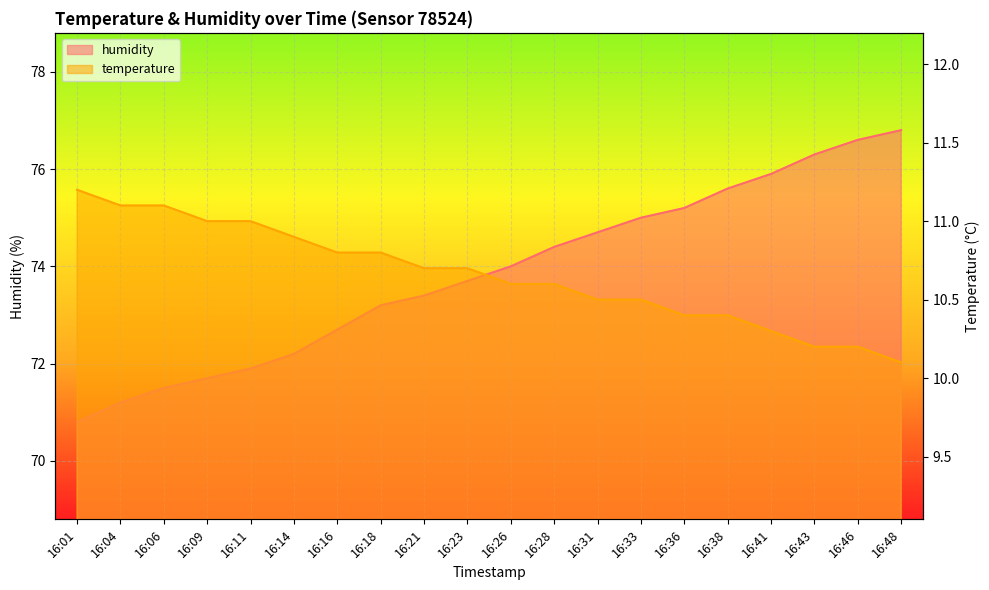

What is the highest value of the humidity series?

76.8